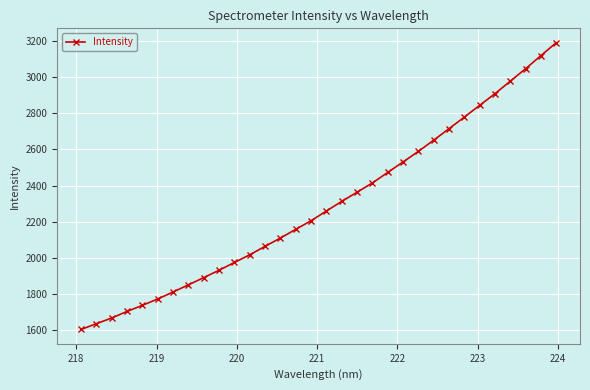

What is the value of the 30th point from the left?

3047.9